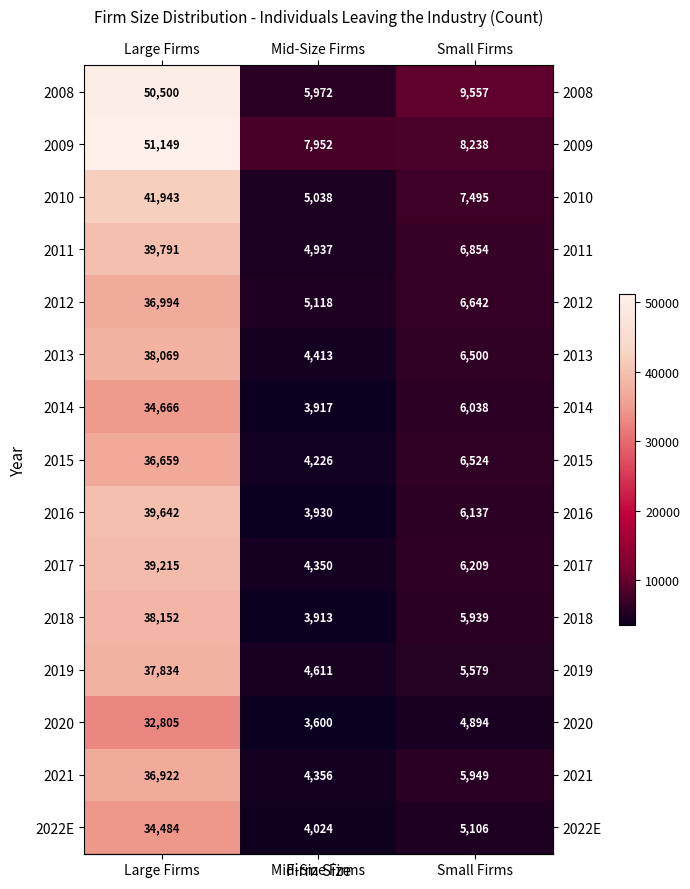

List the series in order of their peak value, lowest first.

2020, 2022E, 2014, 2015, 2021, 2012, 2019, 2013, 2018, 2017, 2016, 2011, 2010, 2008, 2009